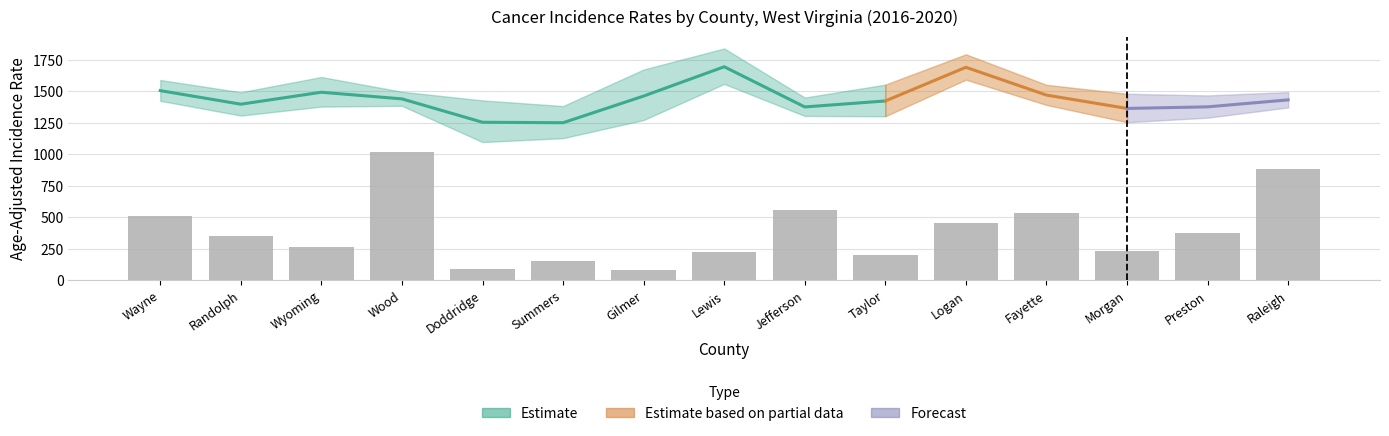

List the labels in order of value, smallest first.

Gilmer, Doddridge, Summers, Taylor, Lewis, Morgan, Wyoming, Randolph, Preston, Logan, Wayne, Fayette, Jefferson, Raleigh, Wood